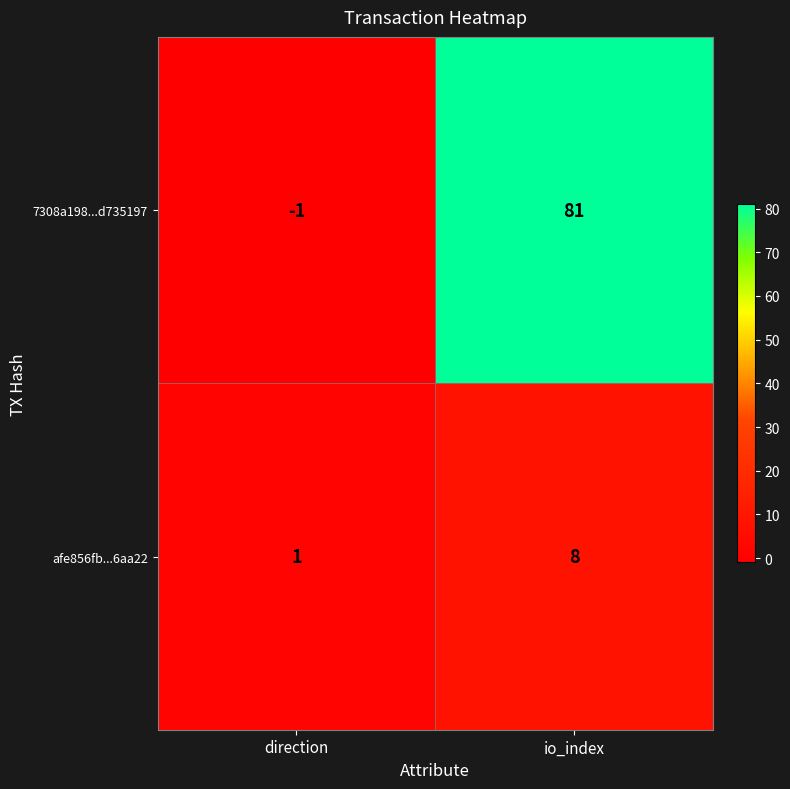

Reading left to right, what are all the values shown in this chart?

7308a198...d735197: -1	81
afe856fb...6aa22: 1	8